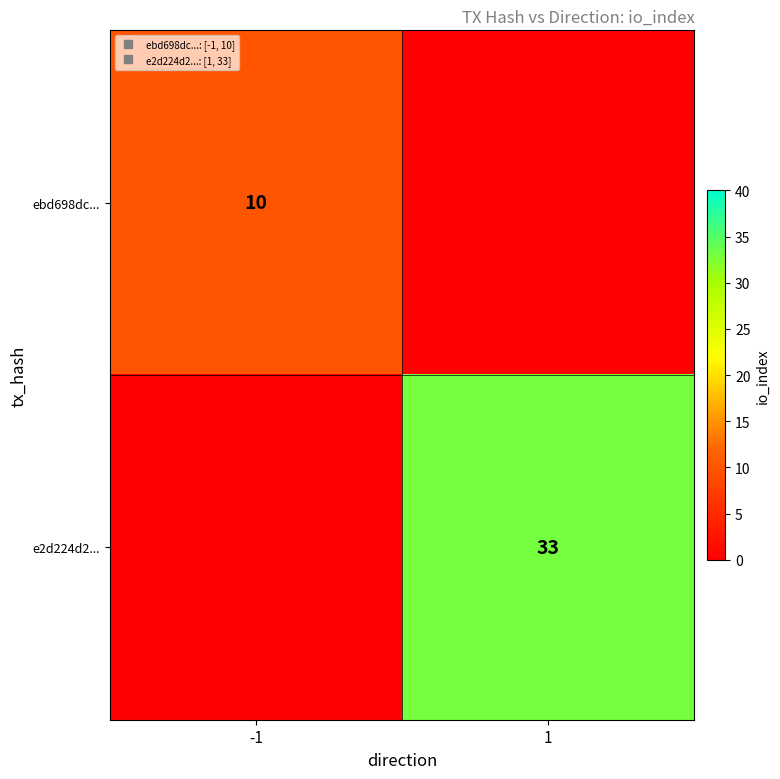

Count the number of categories in the chart.

2